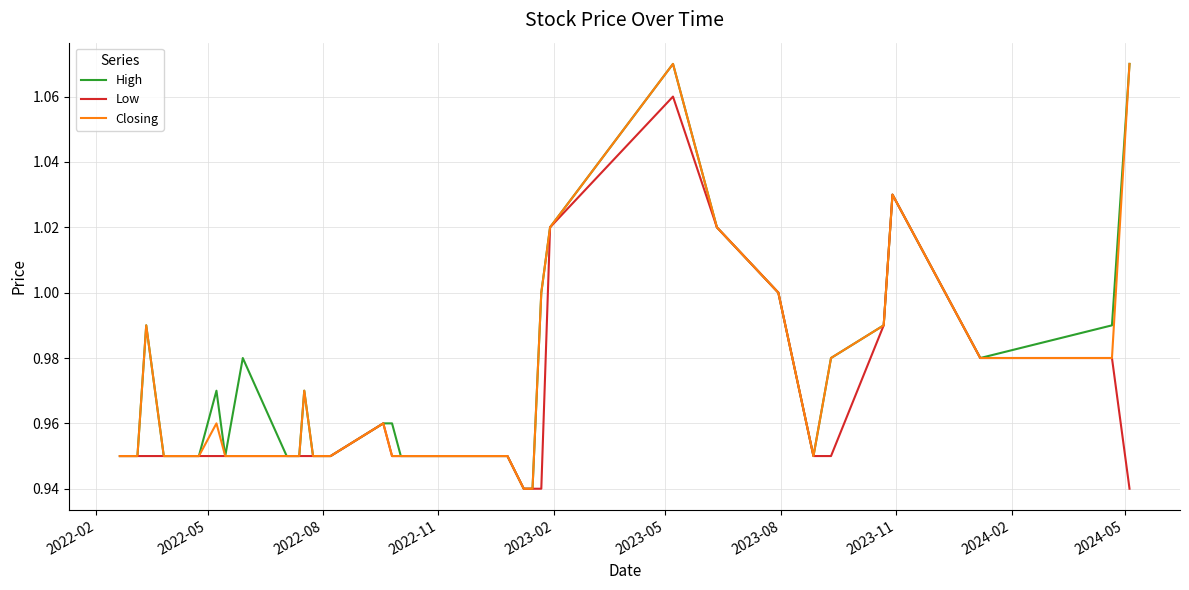

Does the chart have visible grid lines?

Yes